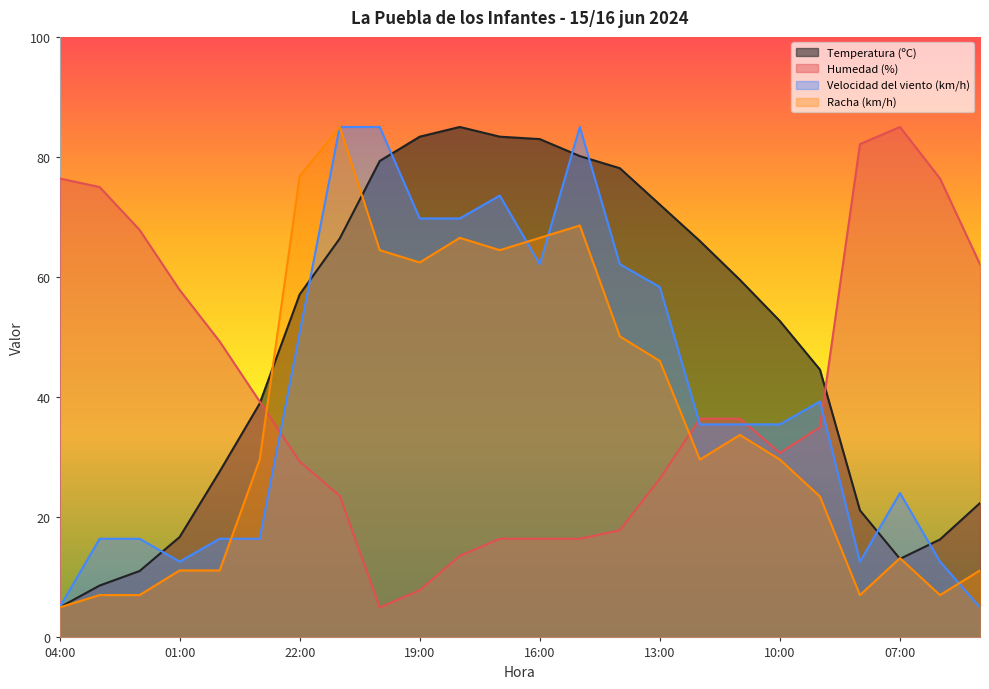

Where is Racha (km/h) nearest to the value 45?

13:00